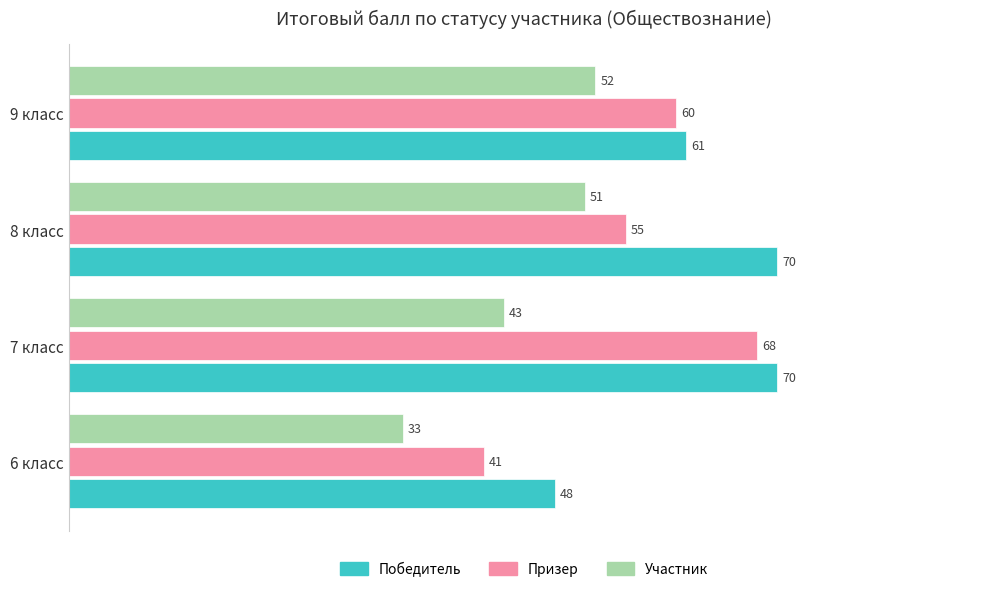

The Участник series shows 33 at 6 класс. True or false?

True